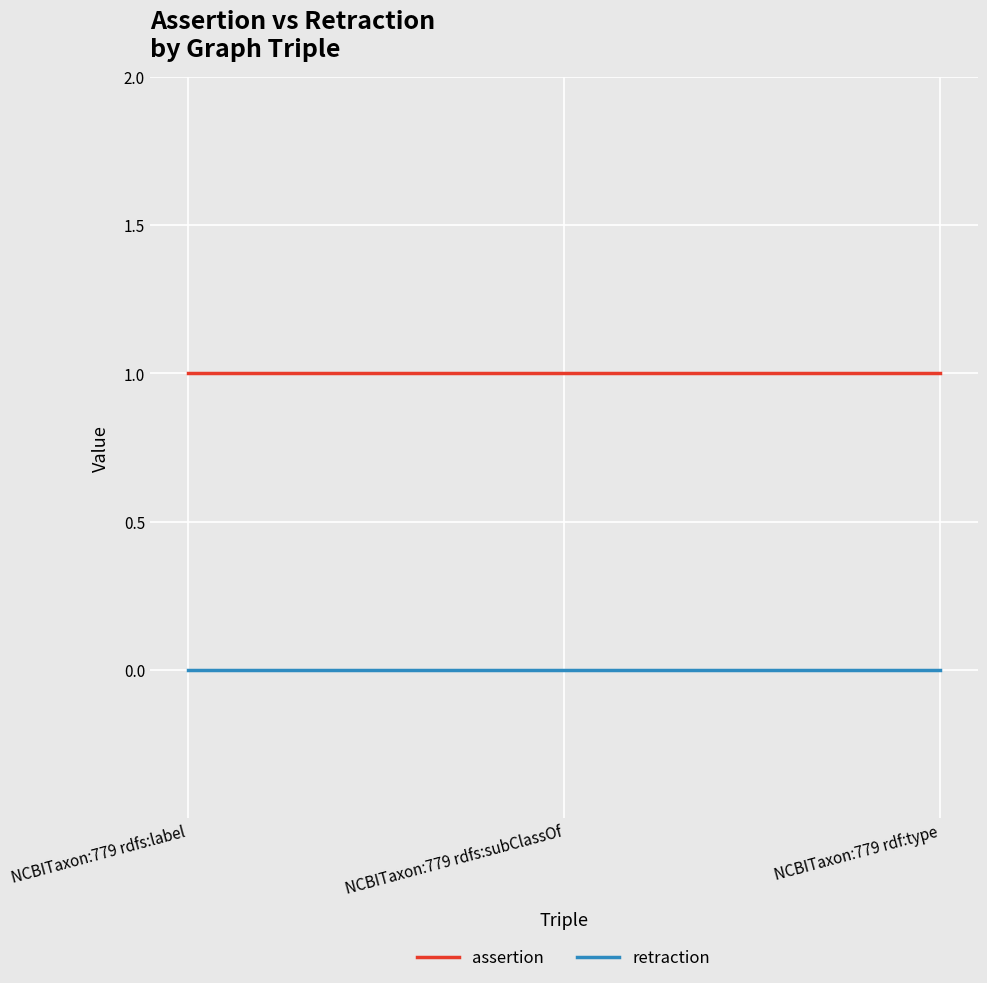

Reading left to right, list all the values displayed in this chart.

assertion: NCBITaxon:779 rdfs:label=1	NCBITaxon:779 rdfs:subClassOf=1	NCBITaxon:779 rdf:type=1
retraction: NCBITaxon:779 rdfs:label=0	NCBITaxon:779 rdfs:subClassOf=0	NCBITaxon:779 rdf:type=0